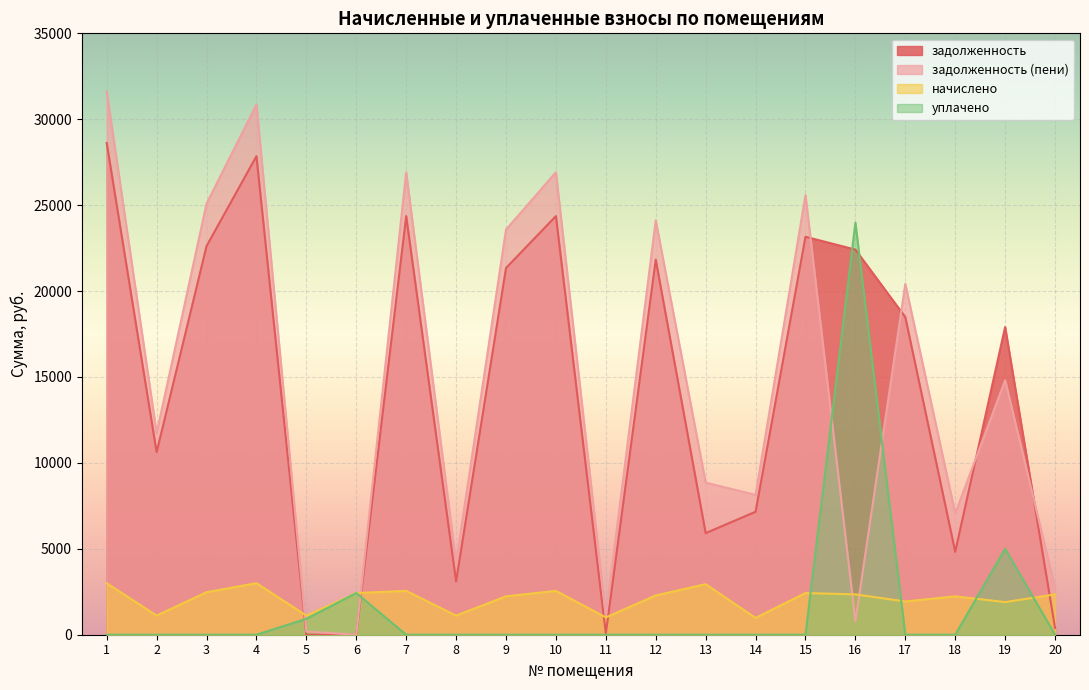

At which label is задолженность closest to 14309?

19